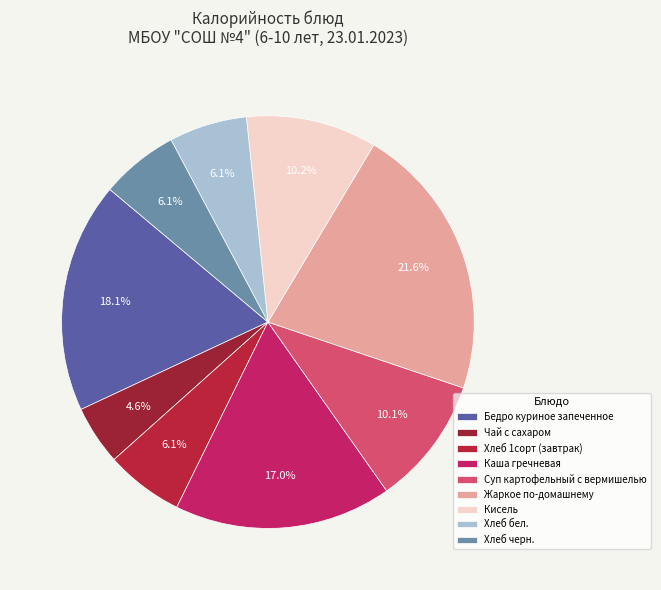

Between Суп картофельный с вермишелью and Хлеб черн., which is larger?

Суп картофельный с вермишелью